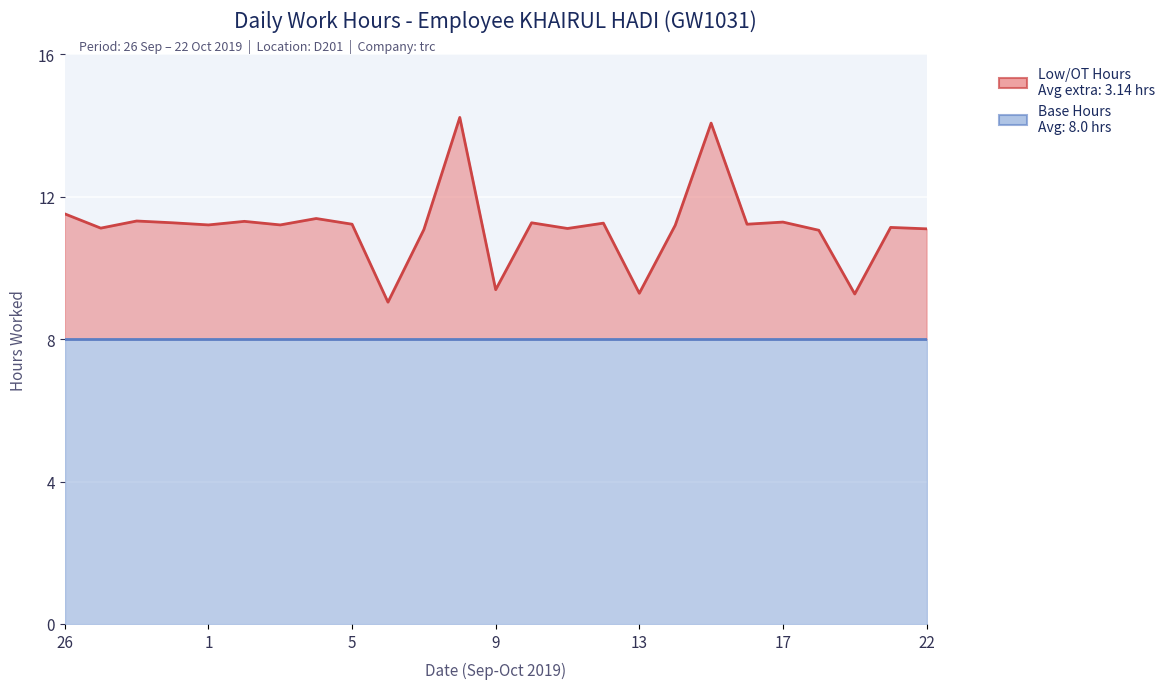

Does the chart display data point markers on the line(s)?

No